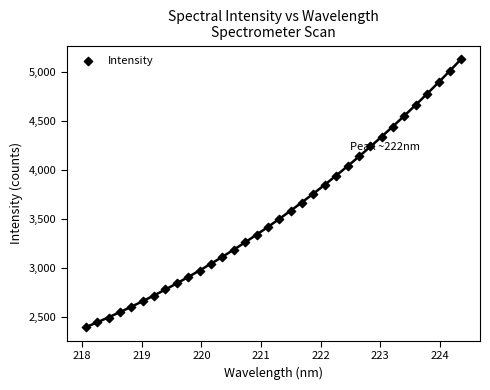

What is the range of Y values (max minus min)?

2730.5